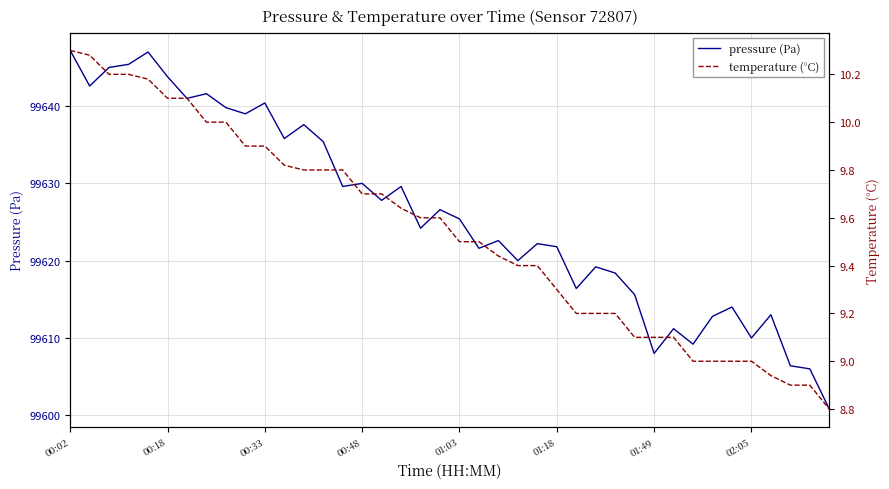

What is the lowest value of the pressure (Pa) series?

99600.8